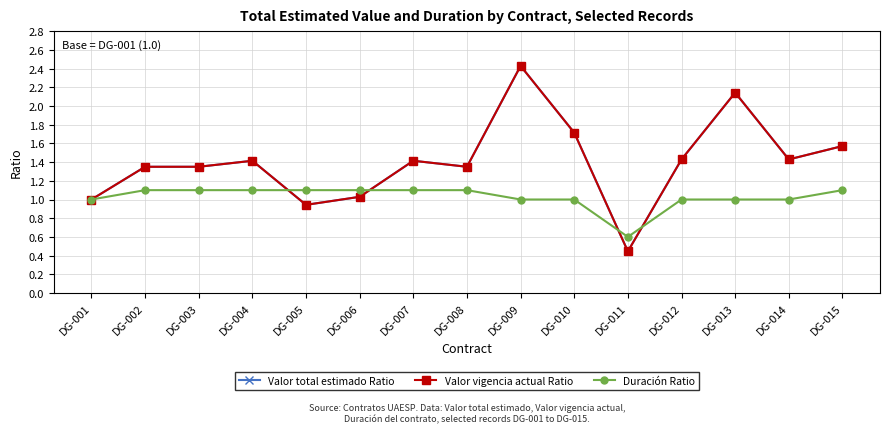

Rank the series by their maximum value, from lowest to highest.

Duración Ratio, Valor total estimado Ratio, Valor vigencia actual Ratio